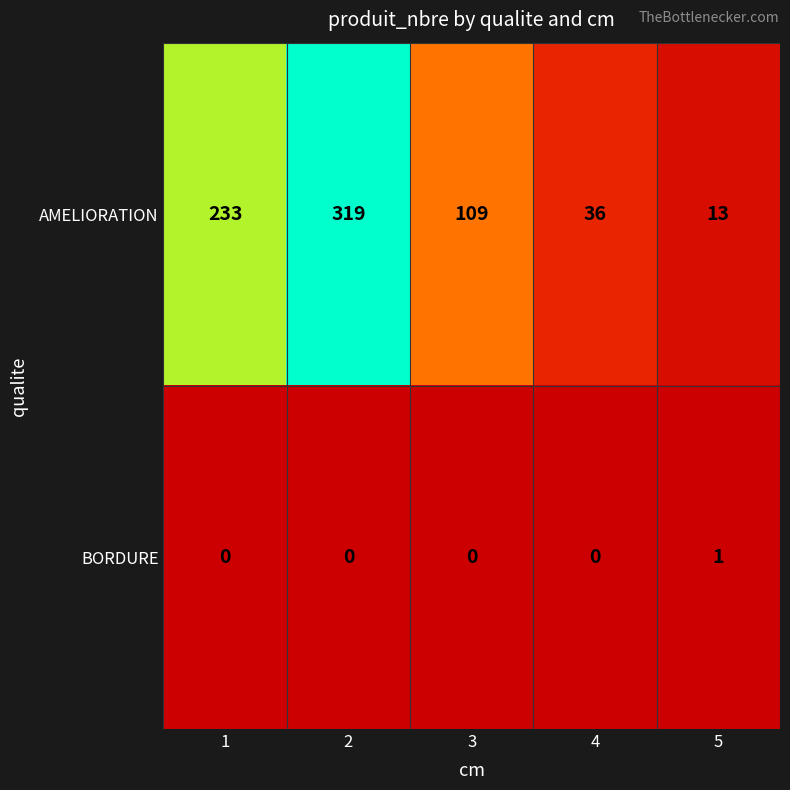

Reading left to right, list all the values displayed in this chart.

AMELIORATION: 233	319	109	36	13
BORDURE: 0	0	0	0	1